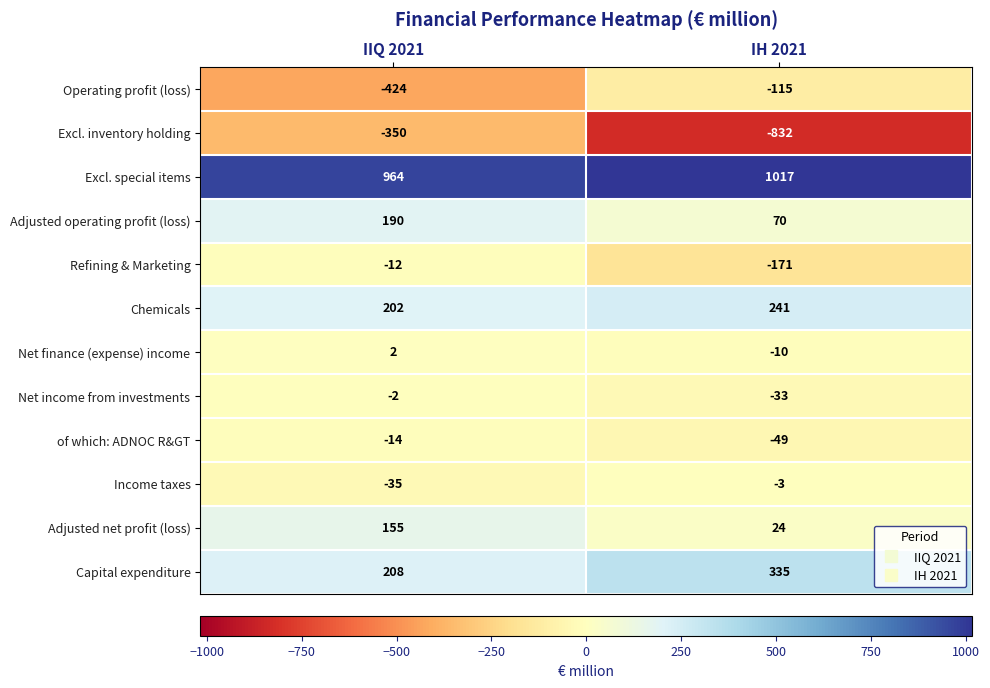

Which series changed the most between IIQ 2021 and IH 2021?

Excl. inventory holding